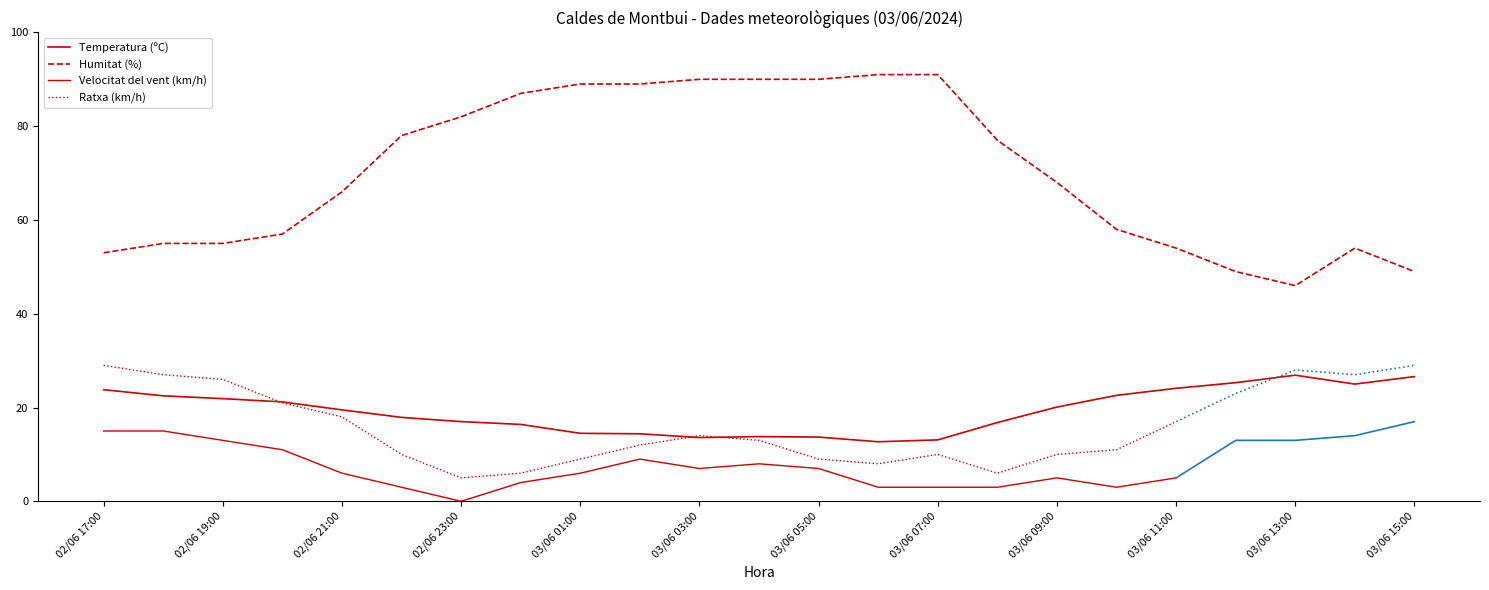

At how many categories does at least one series exceed 20?

23